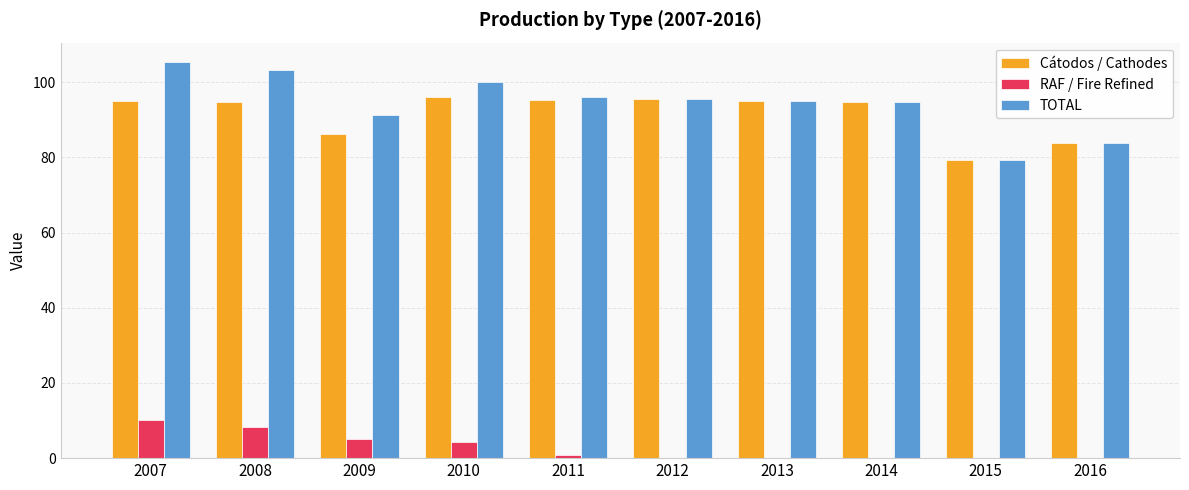

What is the total value across all series at 2014?

189.6